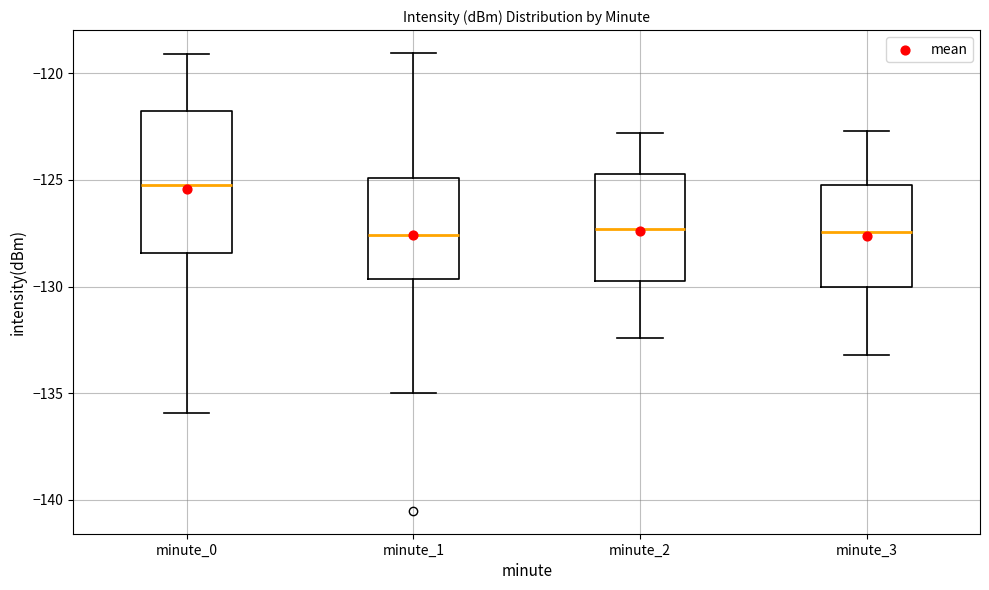

Comparing the boxes themselves (not the whiskers), which one is the tallest?

minute_0